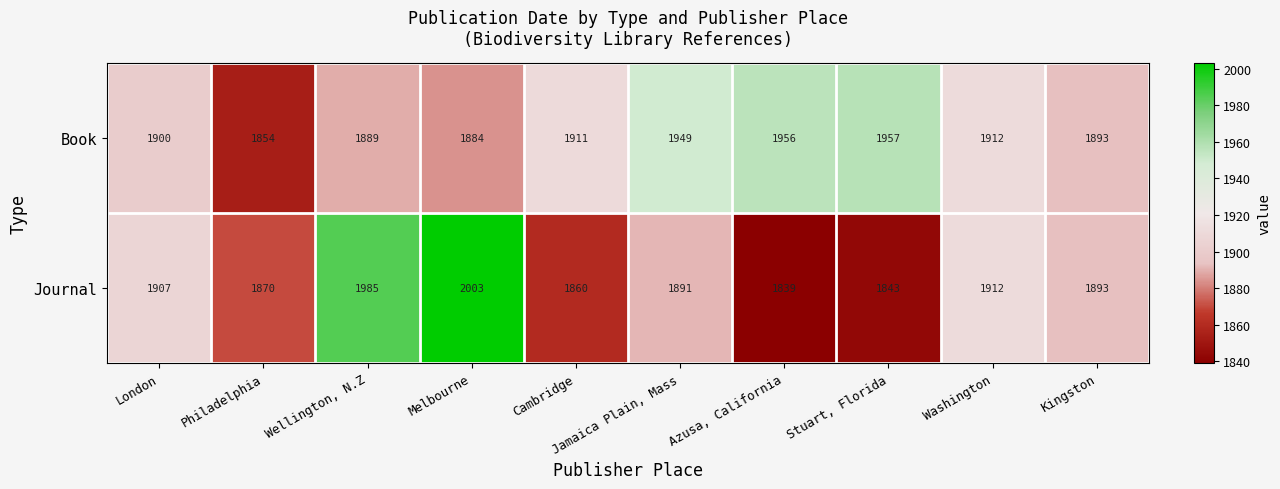

Read the Book value at Jamaica Plain, Mass, to the nearest 5.

1950